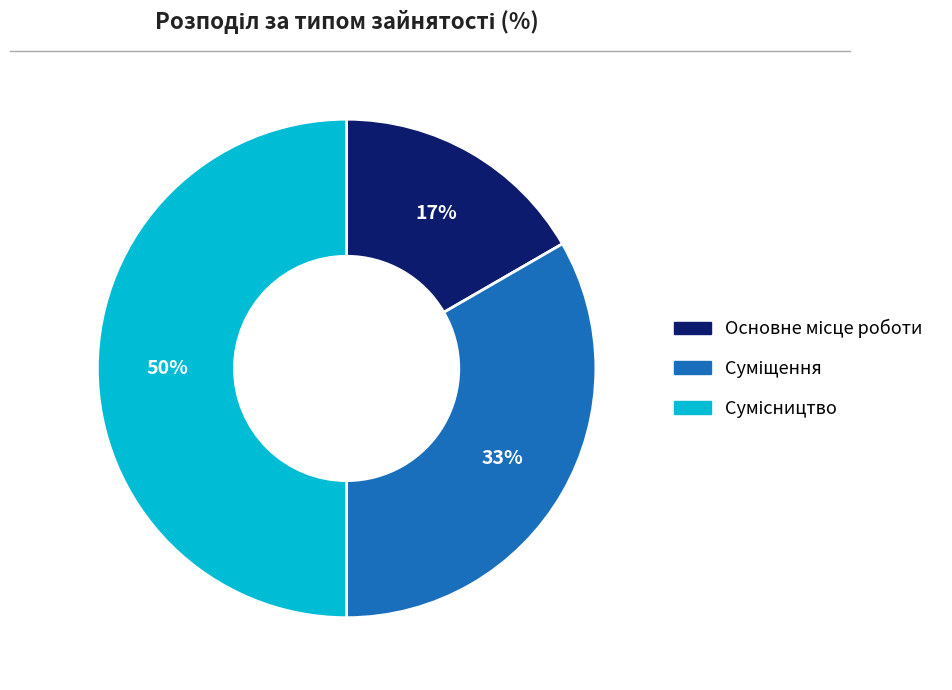

To the nearest percent, what is the difference between the largest and smallest slice percentages?

33%